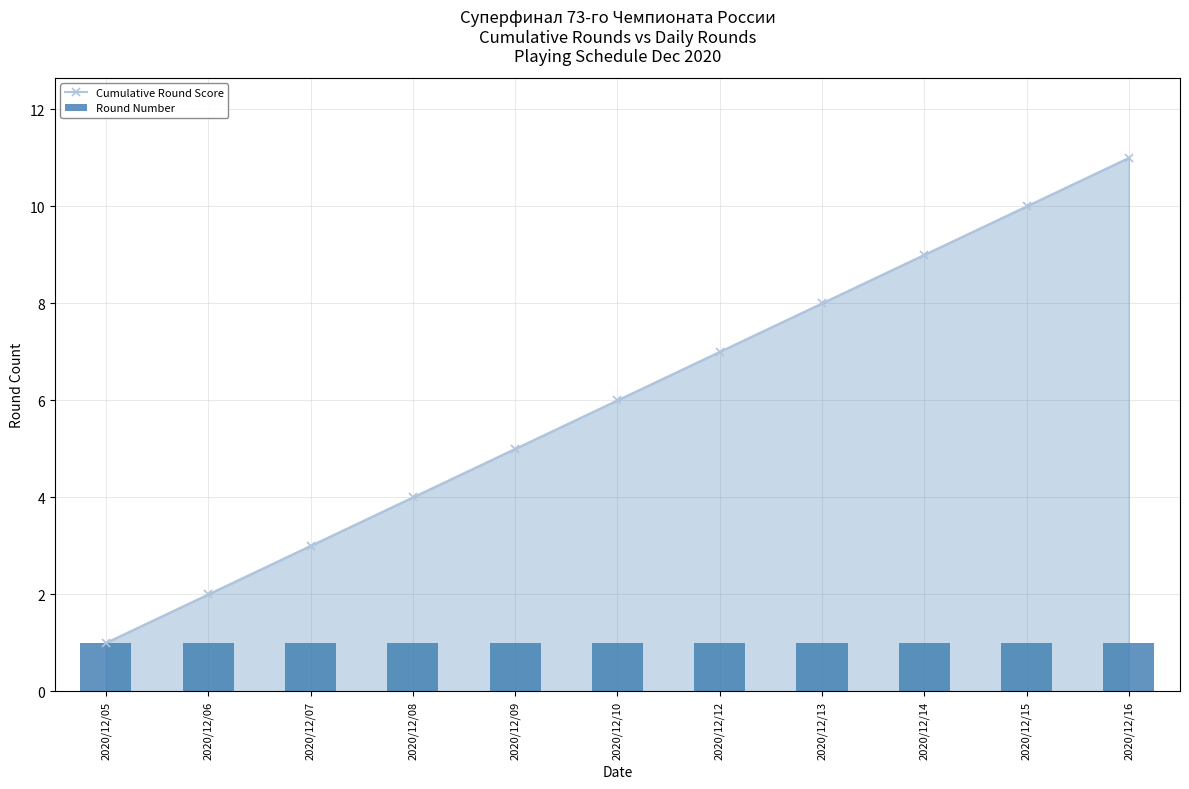

What is the spread (max minus min) of values at 2020/12/12?

6